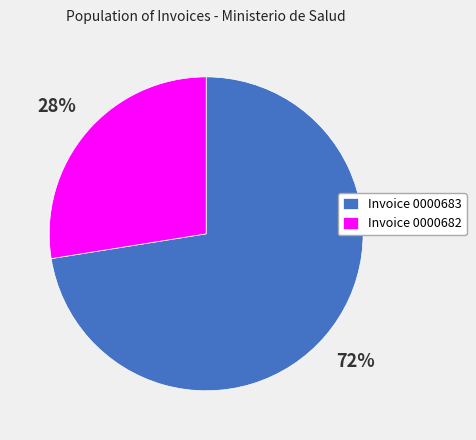

Which category has the biggest portion of the pie?

Invoice 0000683